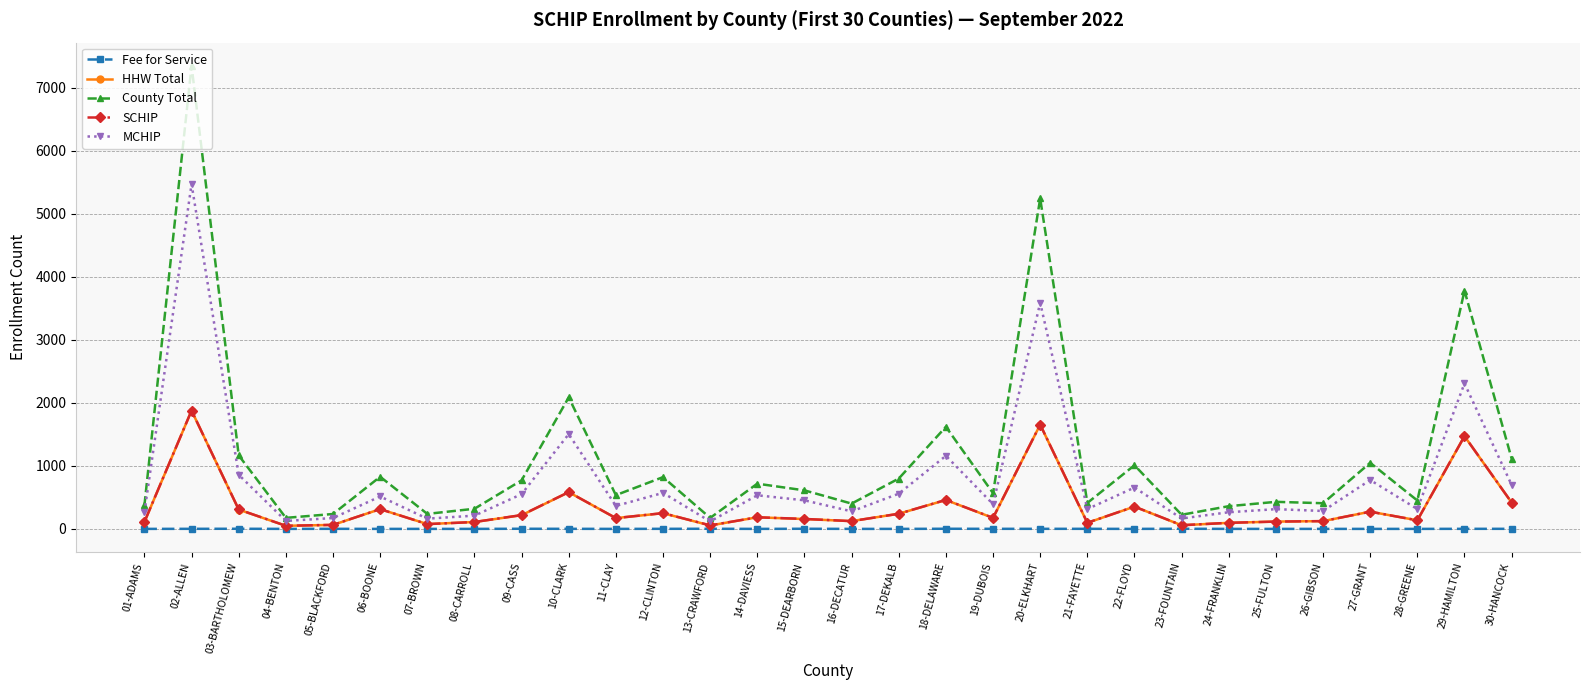

Where is the first local maximum for MCHIP?

02-ALLEN